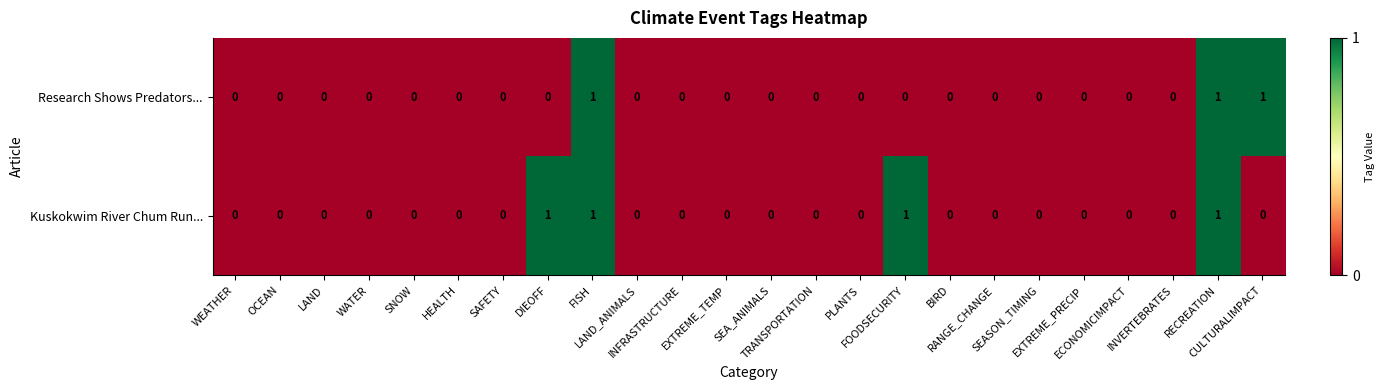

Which series has the largest total across all categories?

Kuskokwim River Chum Run...